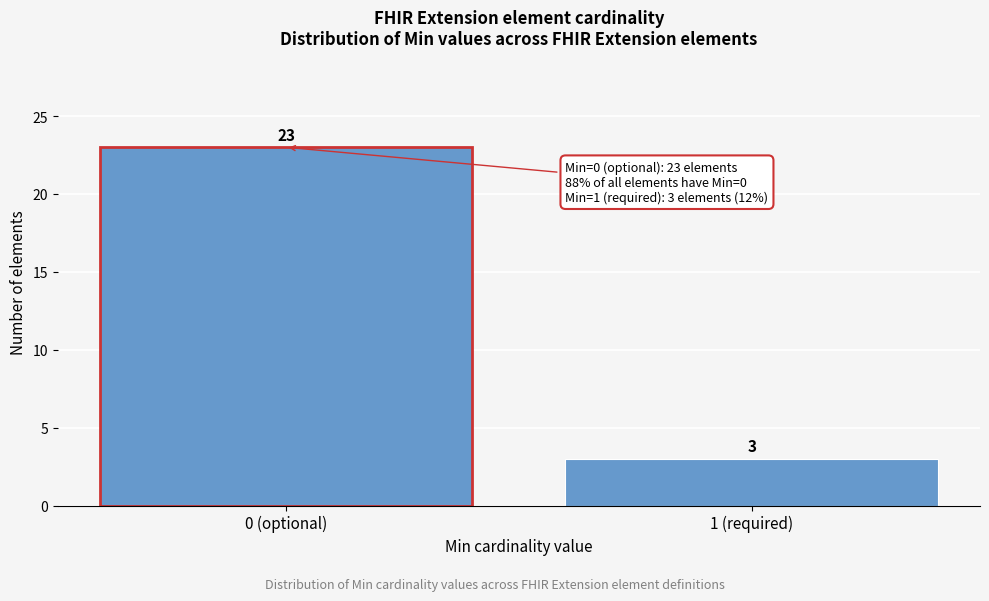

Reading left to right, transcribe all the data shown in this chart.

0 (optional)=23	1 (required)=3